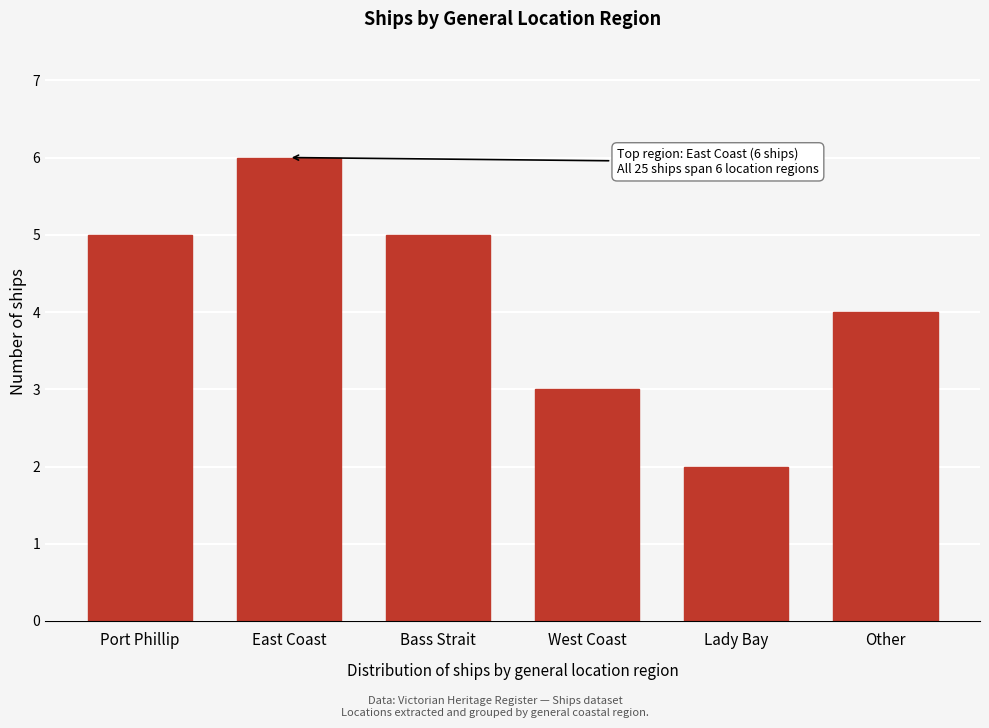

Reading left to right, extract all data points from this chart.

Port Phillip=5	East Coast=6	Bass Strait=5	West Coast=3	Lady Bay=2	Other=4